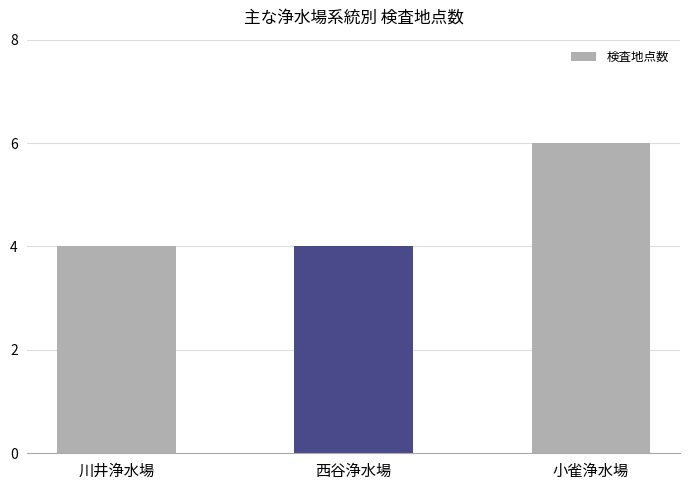

Reading left to right, list all the values displayed in this chart.

川井浄水場=4	西谷浄水場=4	小雀浄水場=6